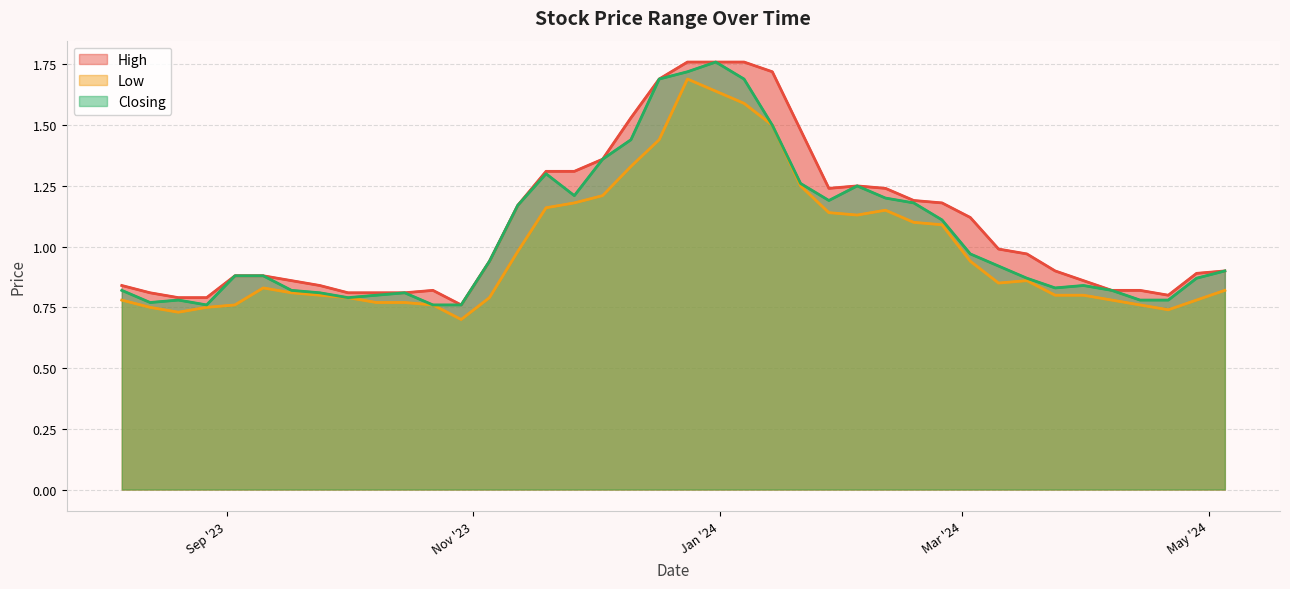

Does the chart have visible grid lines?

Yes